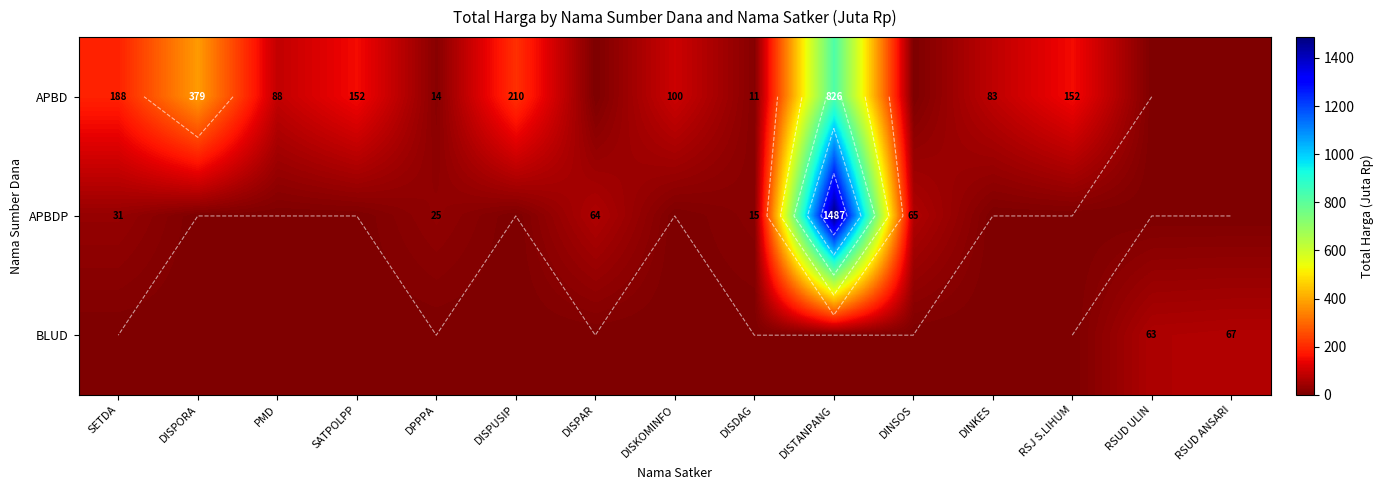

At how many categories does at least one series exceed 640?

1